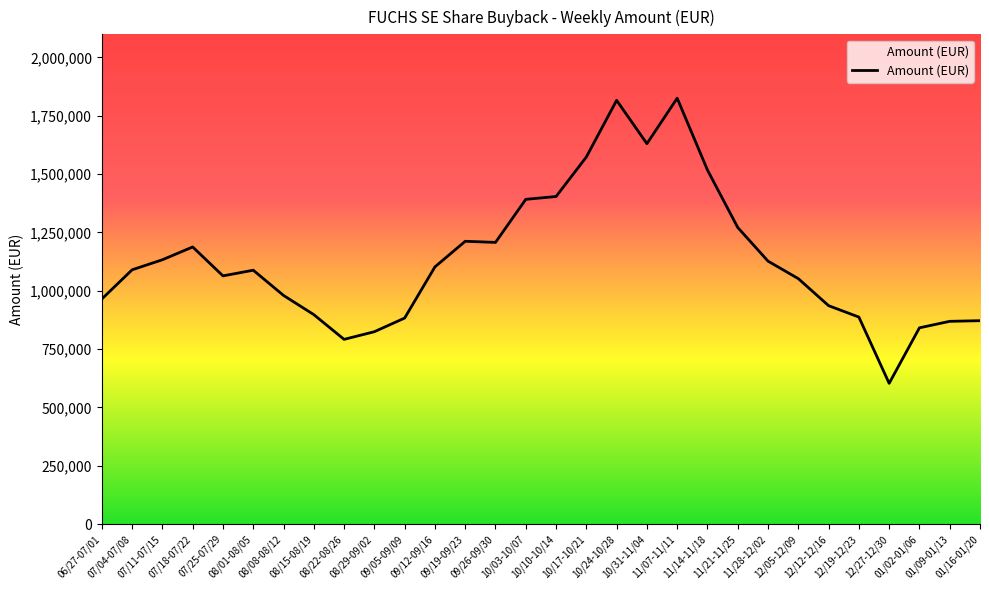

Reading left to right, what are all the values shown in this chart?

964518.0	1089578.0	1132601.0	1187415.0	1063532.0	1087771.0	979773.0	897453.0	791468.0	824262.0	882784.0	1102079.0	1211754.0	1207030.0	1391496.0	1403649.0	1572903.0	1815814.0	1630006.0	1824899.0	1517071.0	1270863.0	1126623.9	1051678.0	935841.0	887024.0	602971.0	840868.0	868771.0	871484.0